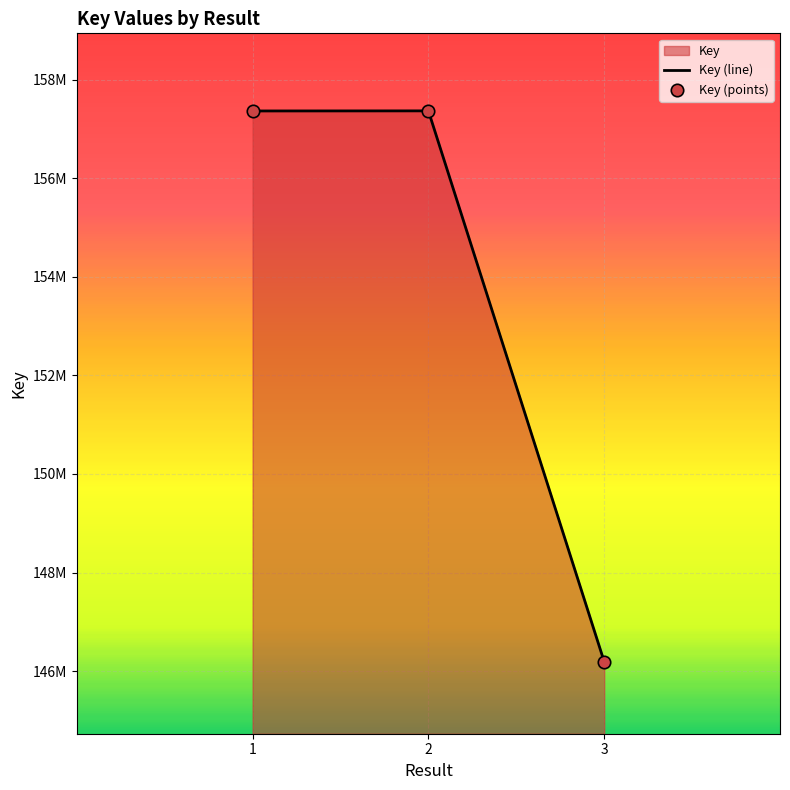

At how many categories does at least one series exceed 153030590?

2